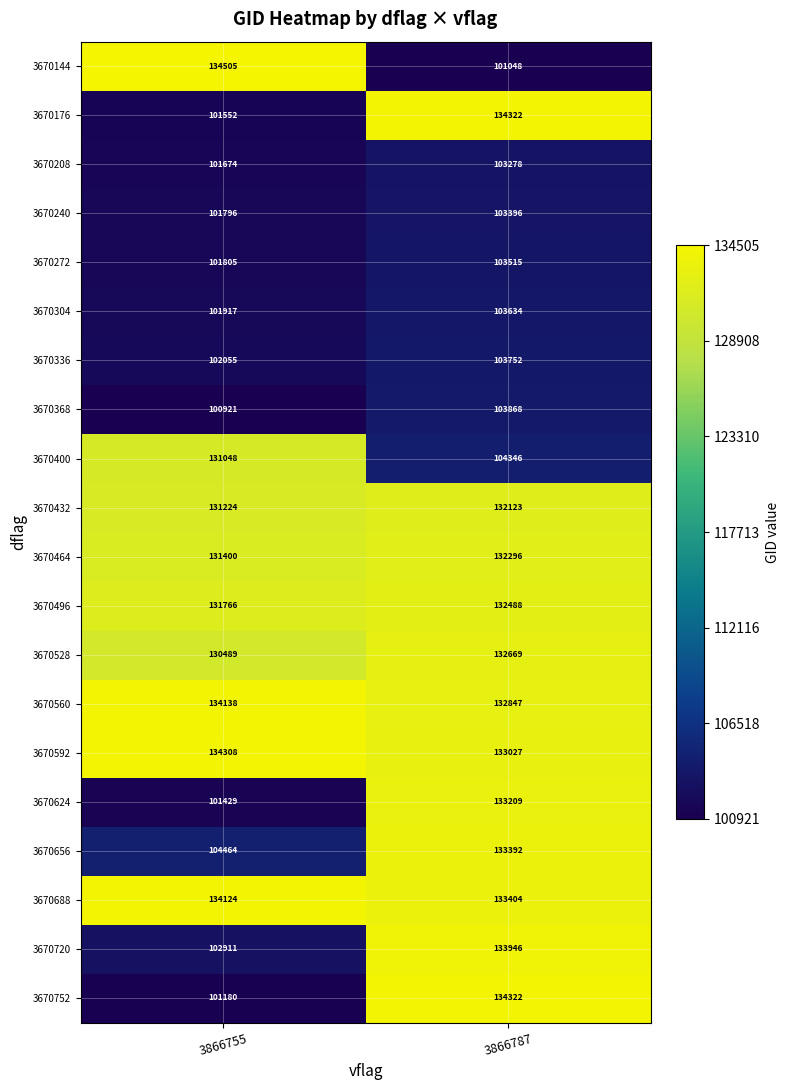

What is the spread (max minus min) of values at 3866787?

33274